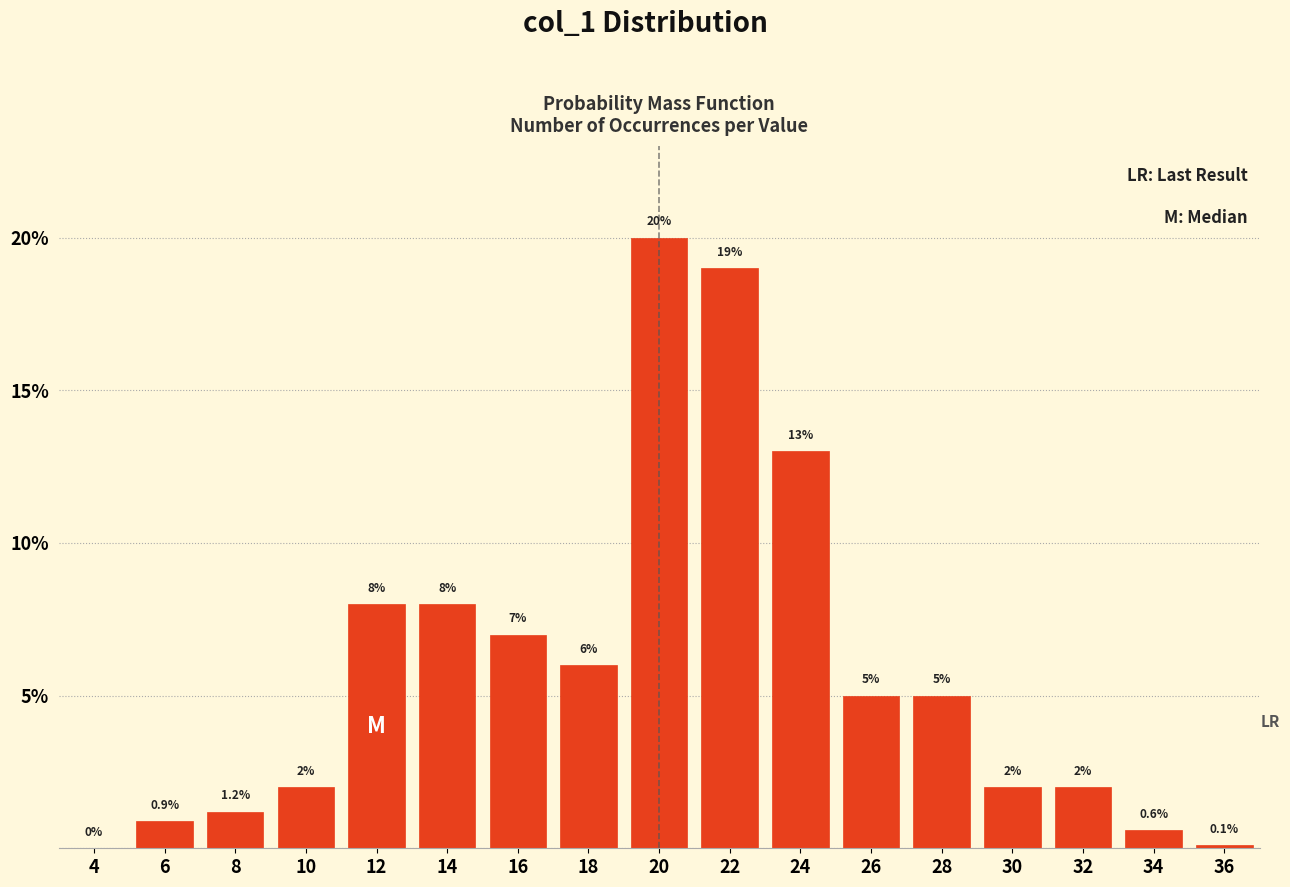

Reading left to right, what are all the values shown in this chart?

4=0.0	6=0.9	8=1.2	10=2.0	12=8.0	14=8.0	16=7.0	18=6.0	20=20.0	22=19.0	24=13.0	26=5.0	28=5.0	30=2.0	32=2.0	34=0.6	36=0.1